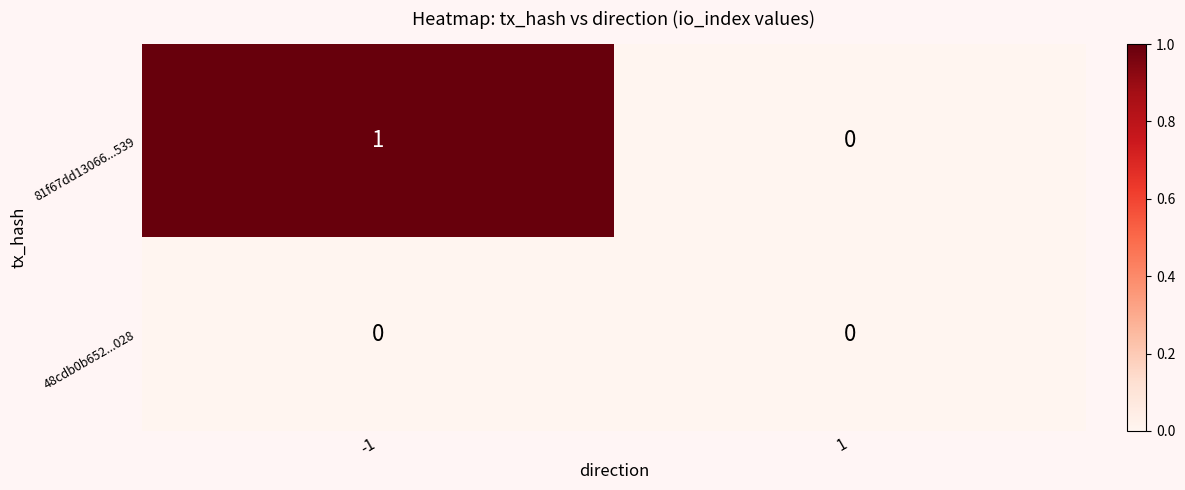

Which series changed the most between -1 and 1?

81f67dd13066...539